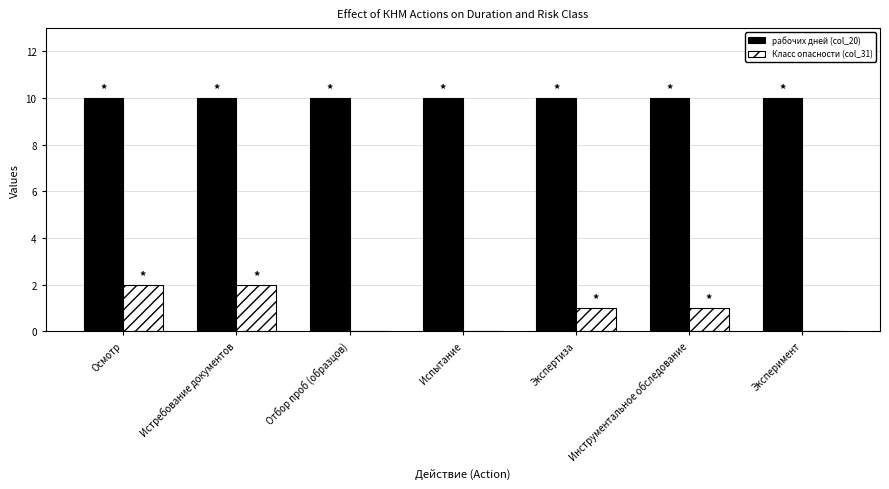

Reading left to right, what are all the values shown in this chart?

рабочих дней (col_20): 10	10	10	10	10	10	10
Класс опасности (col_31): 2	2	0	0	1	1	0